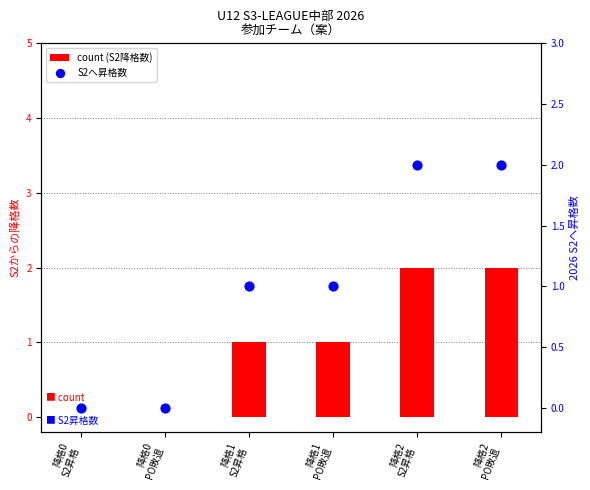

At how many categories does at least one series exceed 0?

4